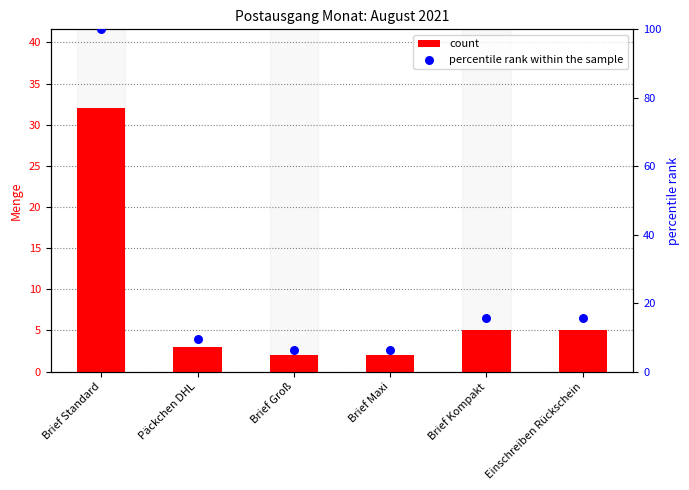

Which series contains the lowest Y value?

count